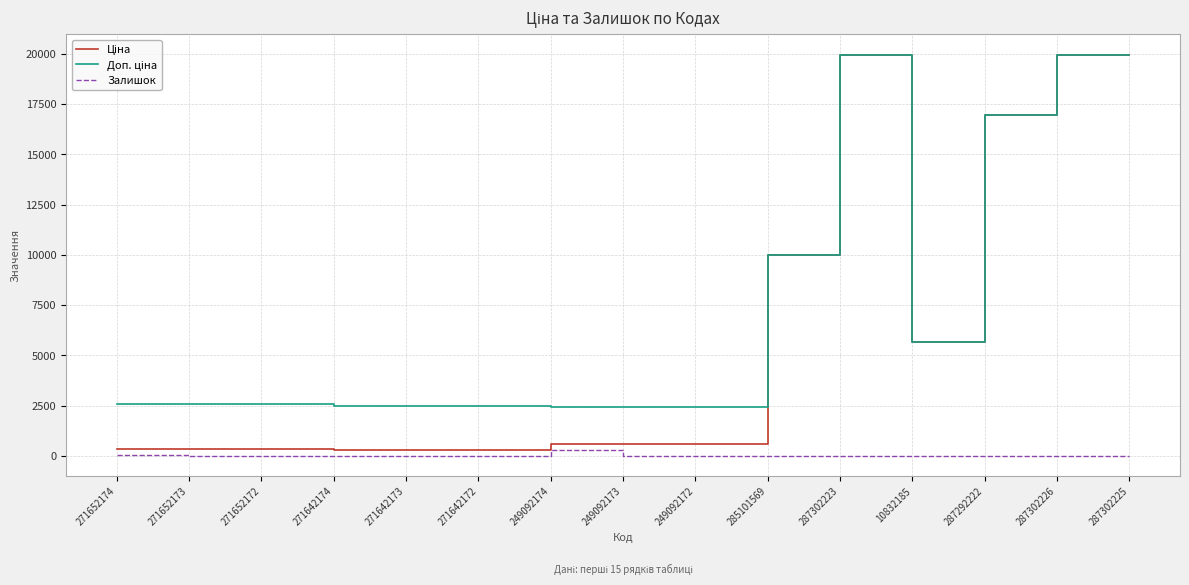

At how many categories does at least one series exceed 1179?

15